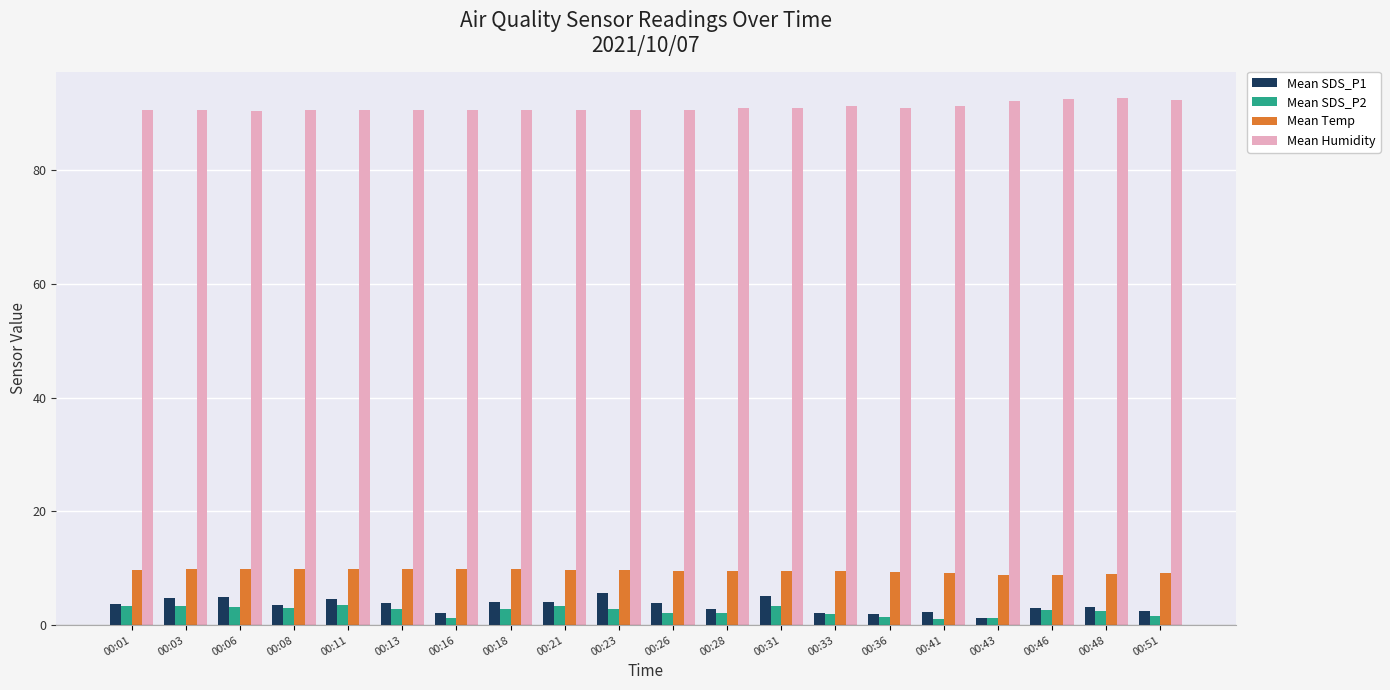

True or false: Mean Humidity has a value of 131.3 at 00:06.

False